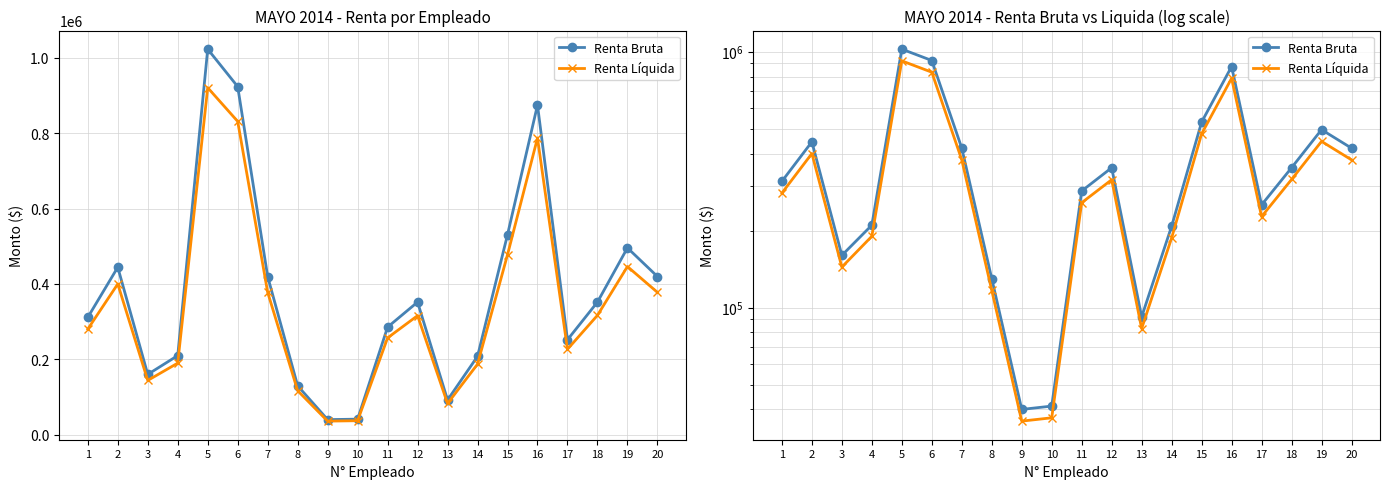

Does the chart have visible grid lines?

Yes